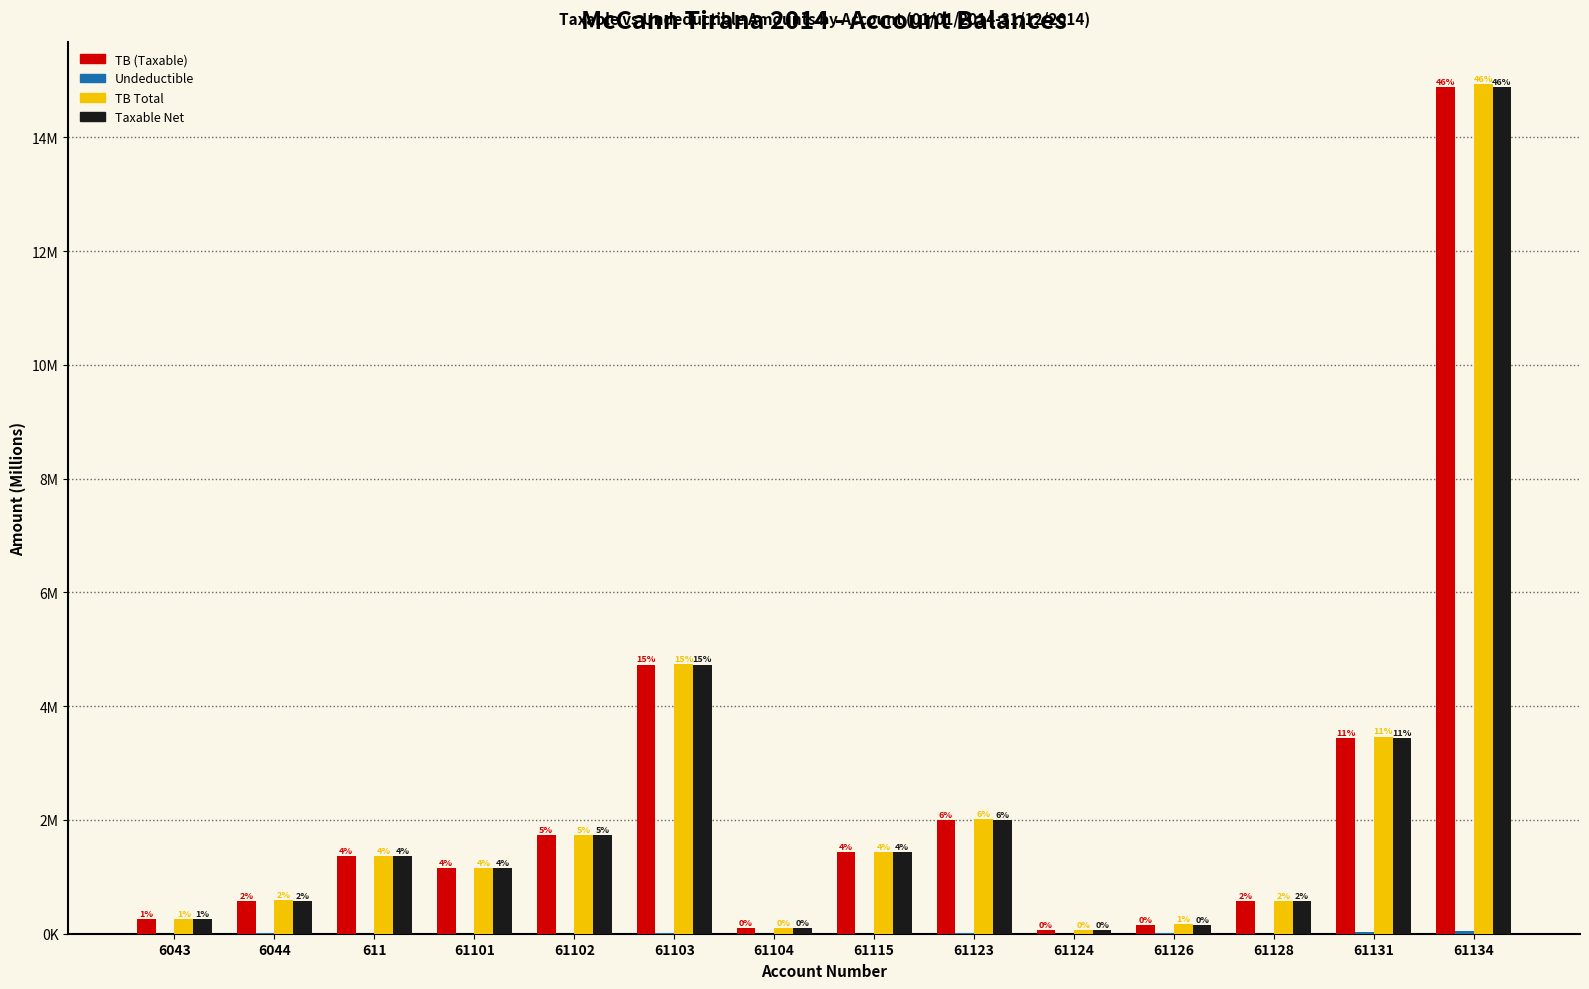

Are the bars horizontal?

No